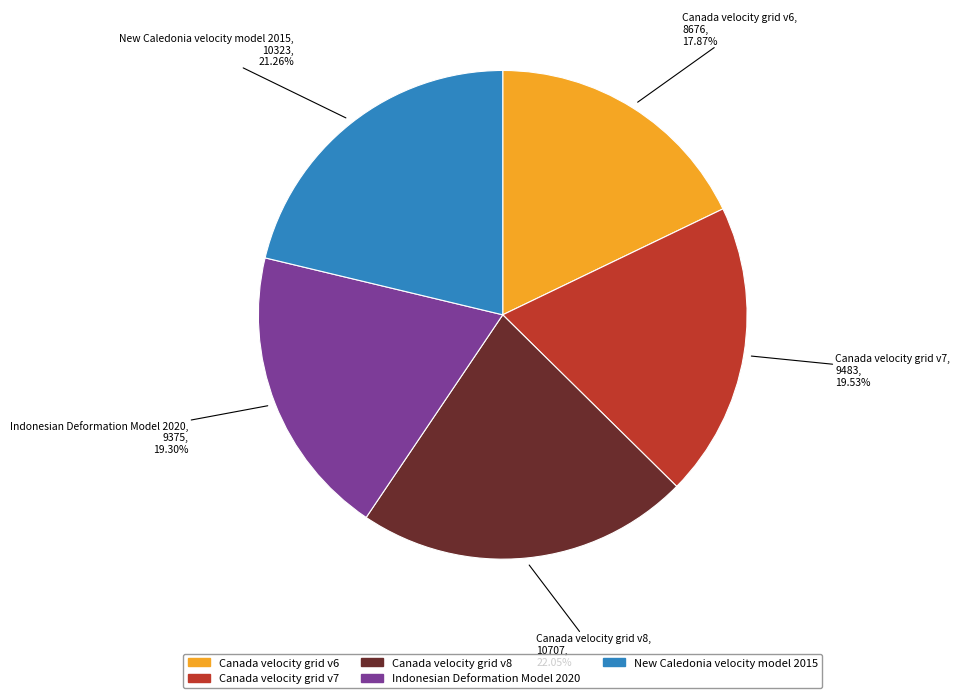

Which category has the smallest portion of the pie?

Canada velocity grid v6